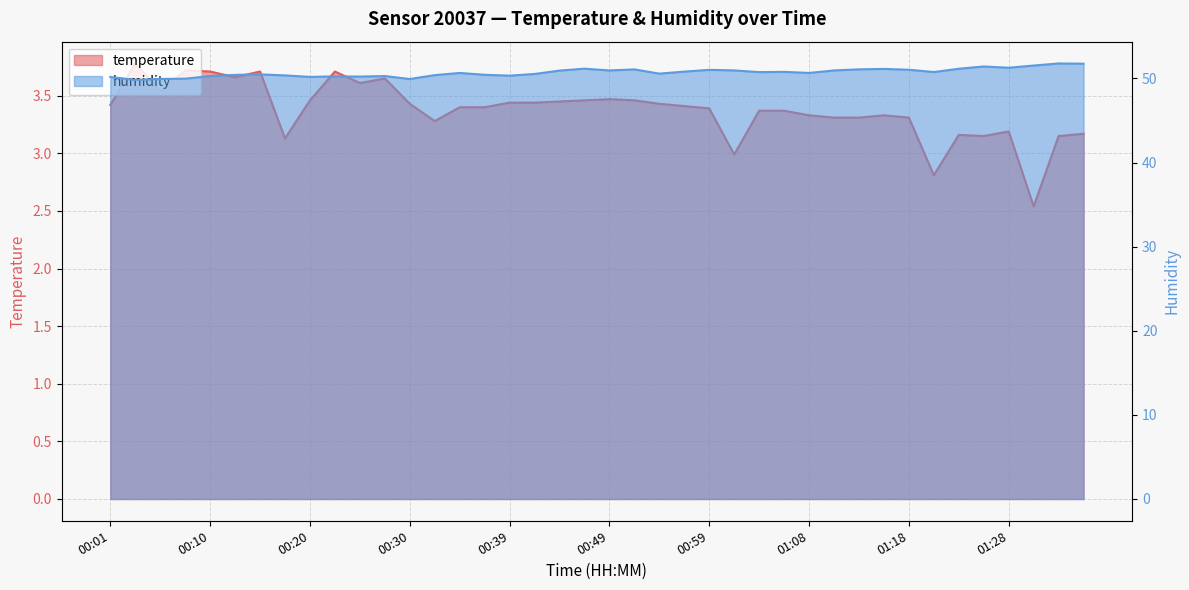

How many lines are shown in the chart?

2